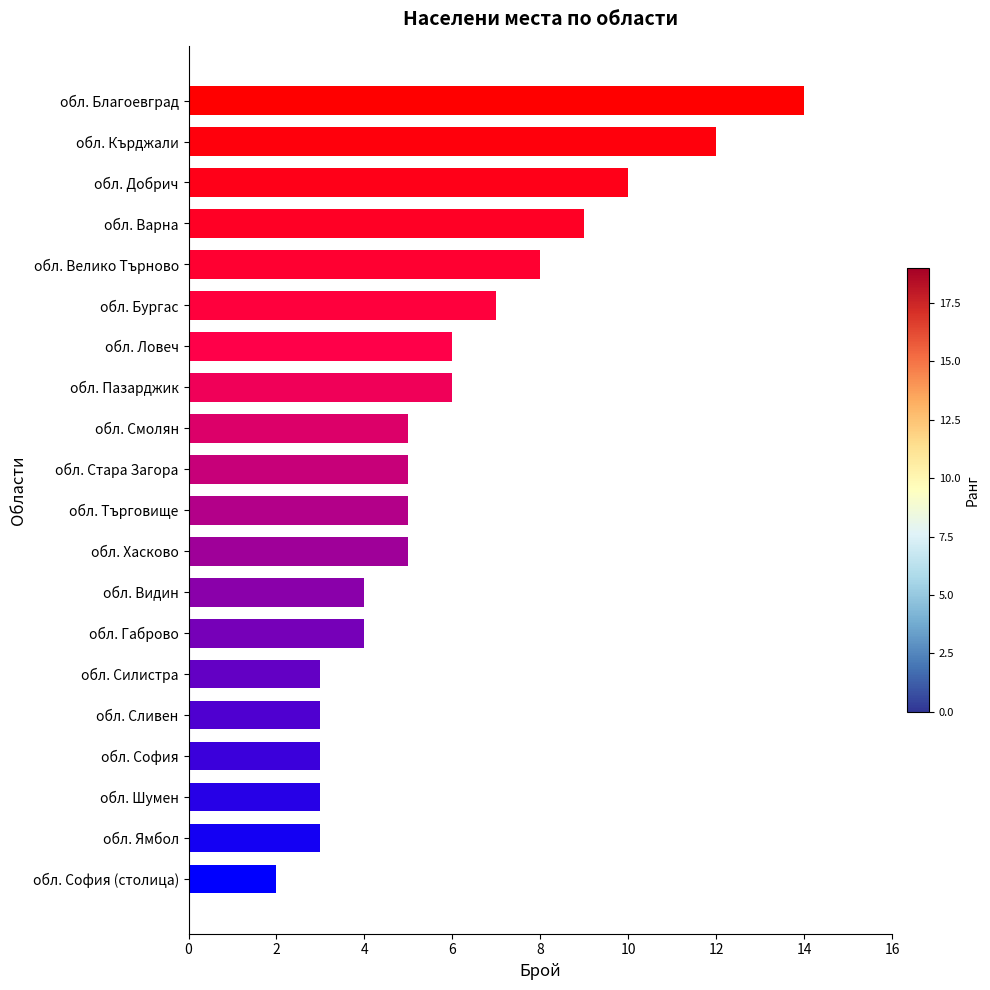

What is the sum of all values?

117